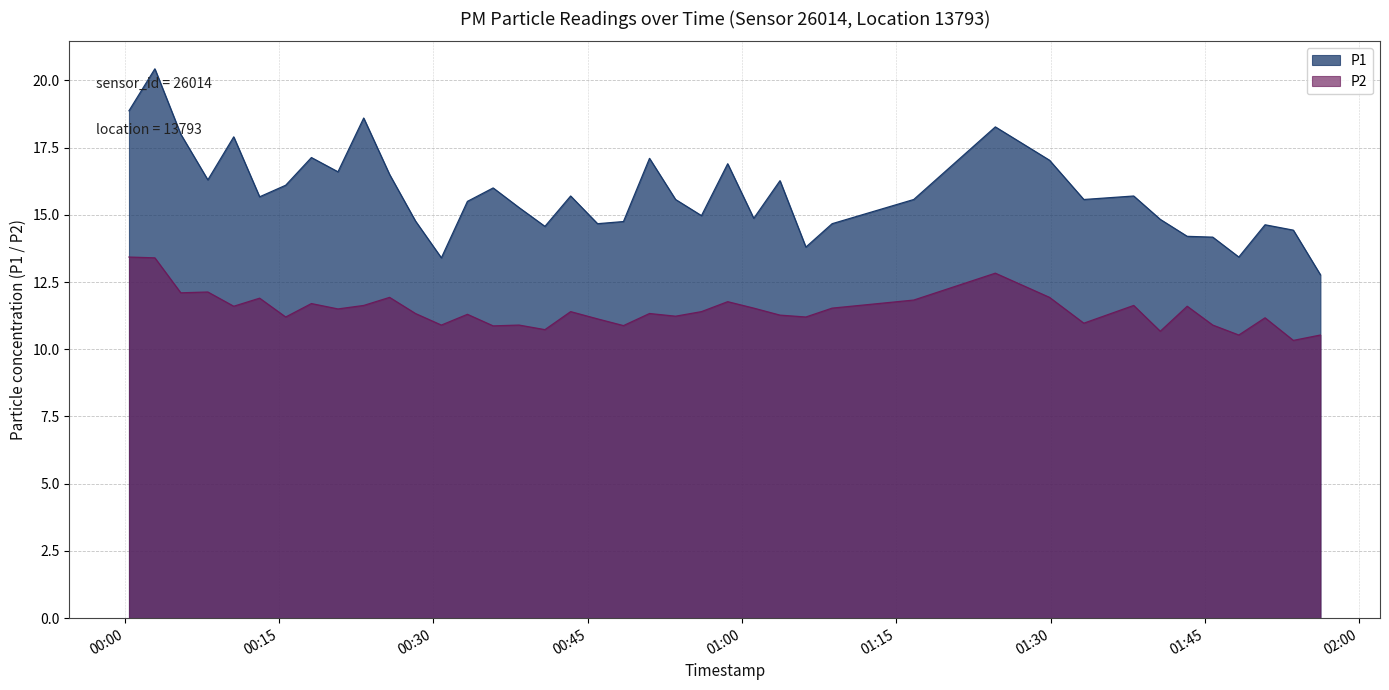

How many interior local valleys does the P2 series have?

14